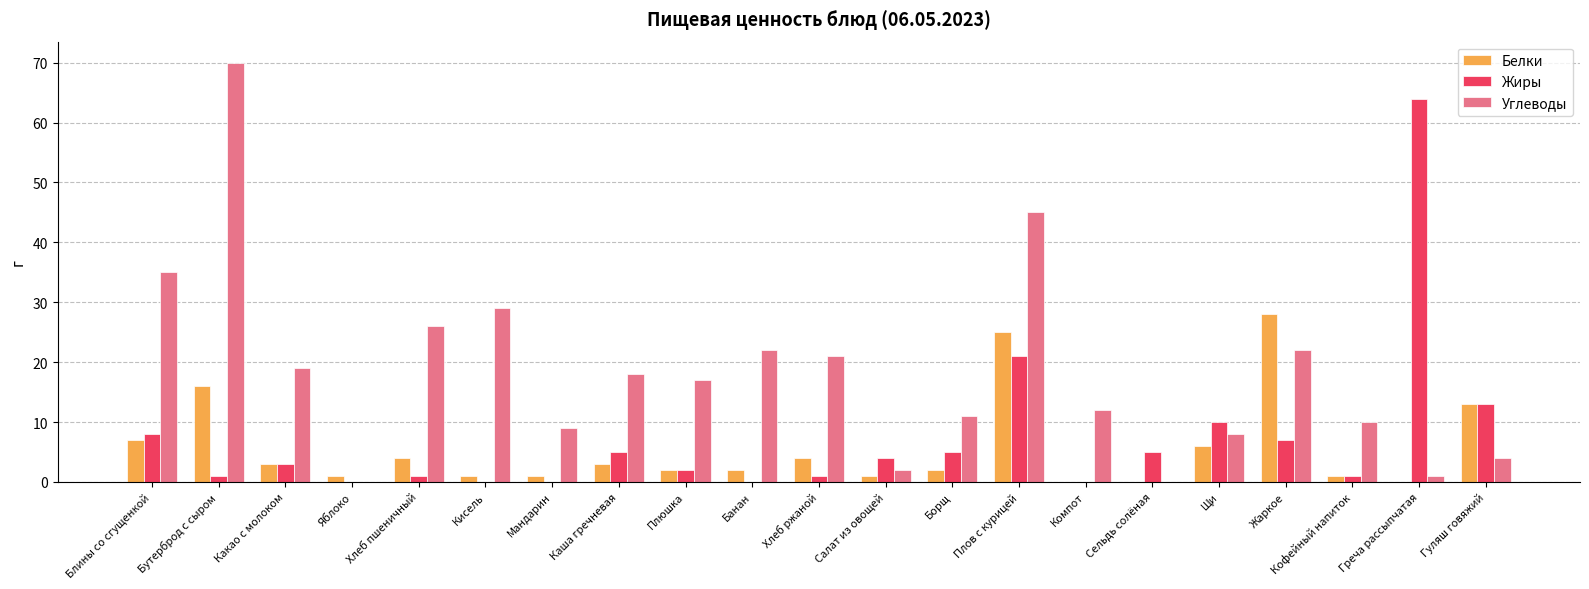

At which category is the sum across all series the highest?

Плов с курицей